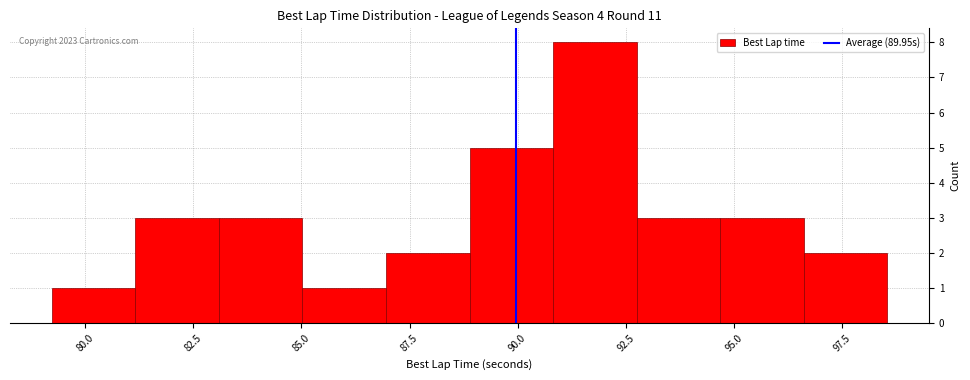

Read against the x-axis, roughly where is the centre of the tallest bar?

92.0